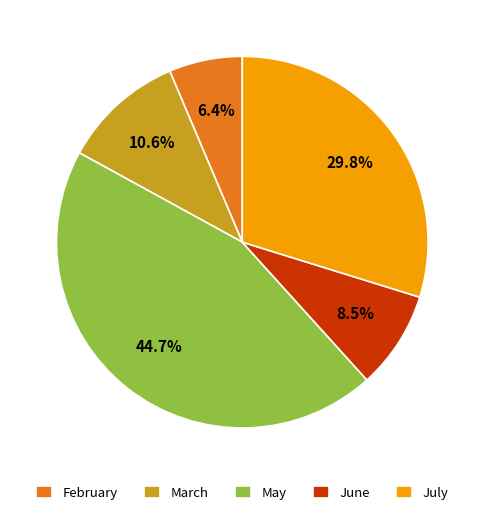

Combined, what portion of the pie is July and March?

40.4%